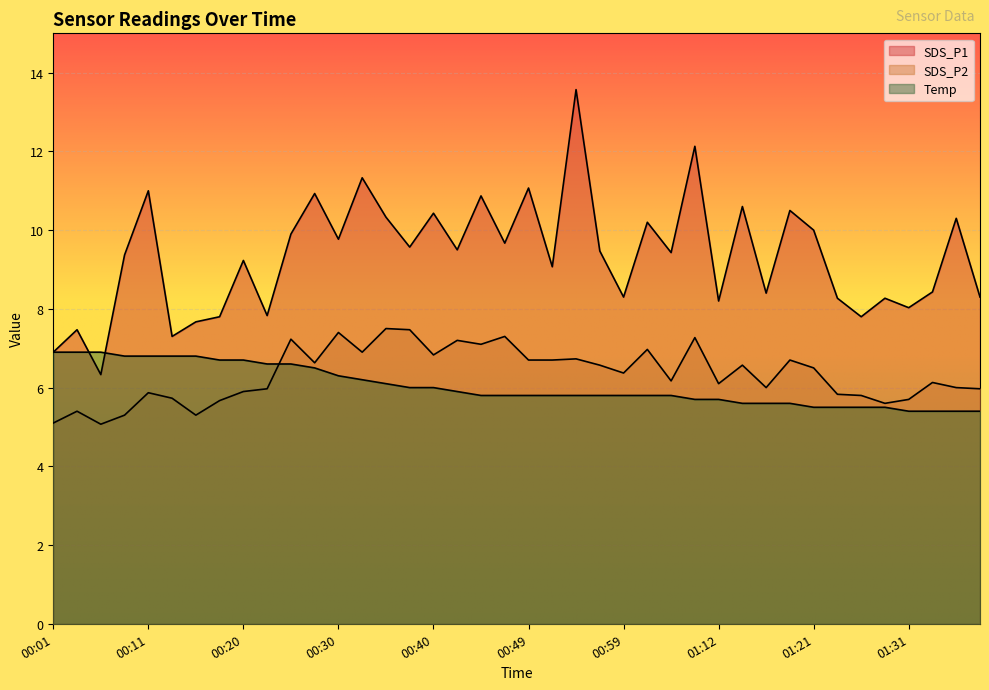

What is the total value across all series at 00:32?

24.4